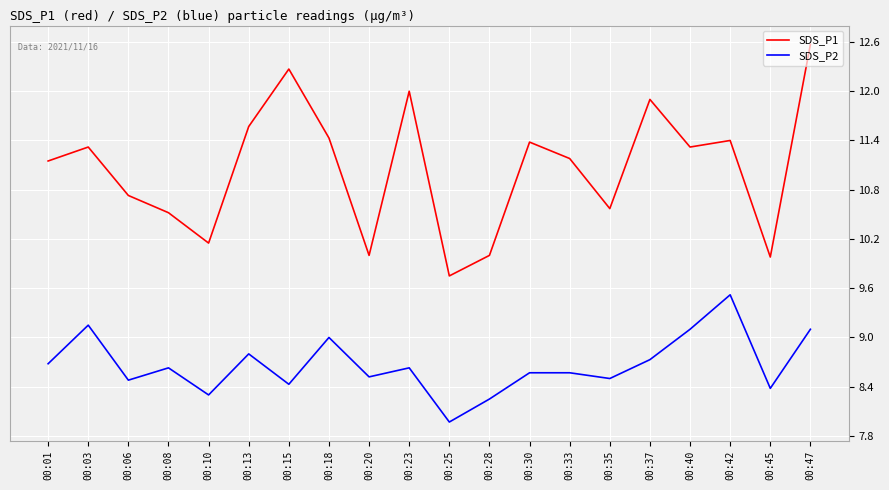

True or false: SDS_P1 and SDS_P2 cross at least once.

False